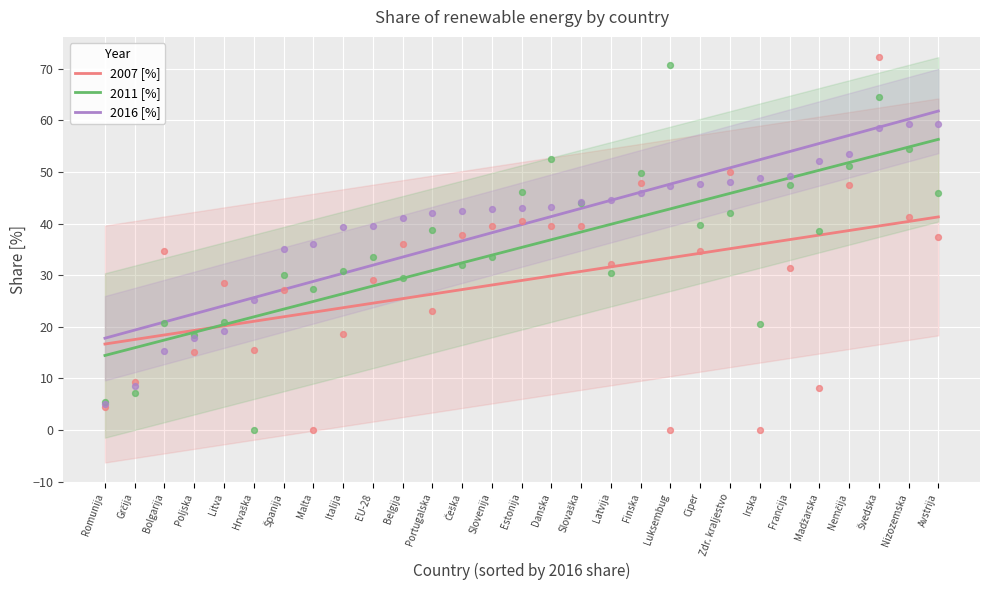

What is the total value across all series at Grčija?

52.8